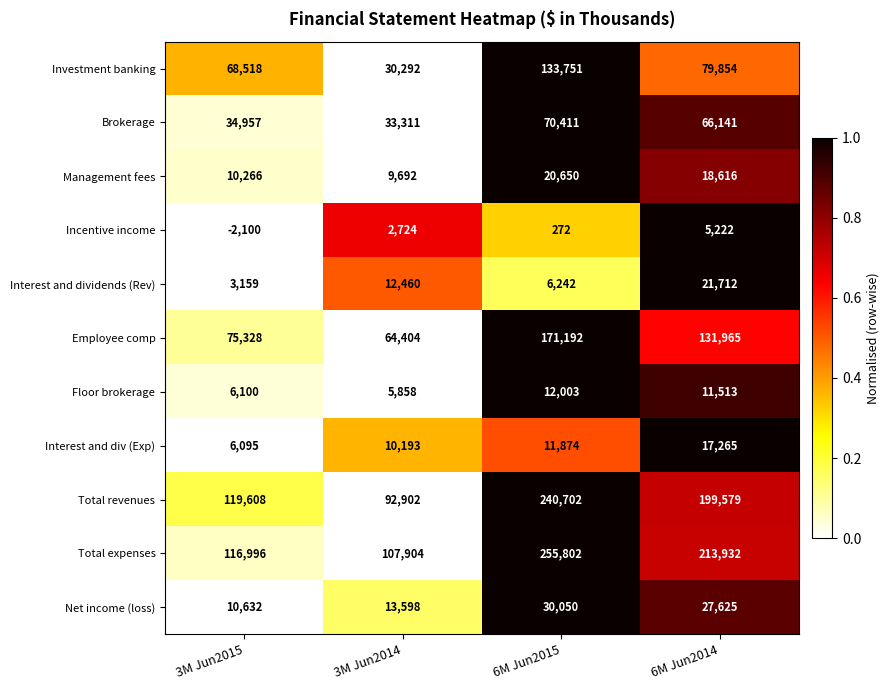

Which series has the largest total across all categories?

Total expenses